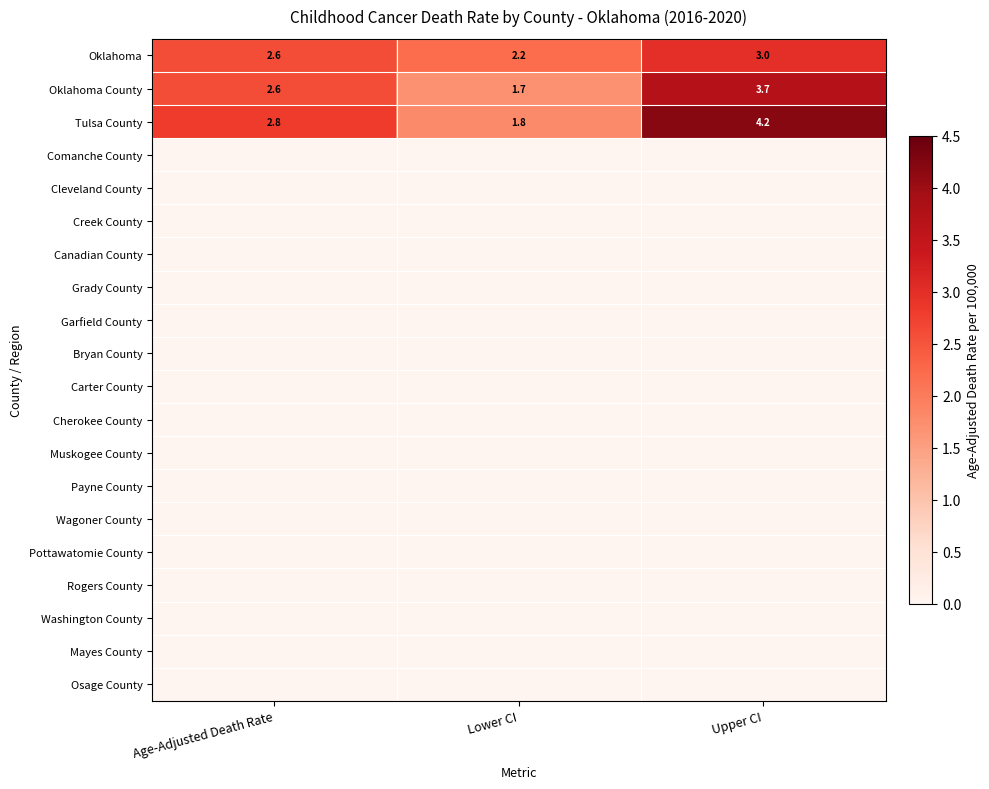

The value of Oklahoma County at Upper CI is 2.1. True or false?

False